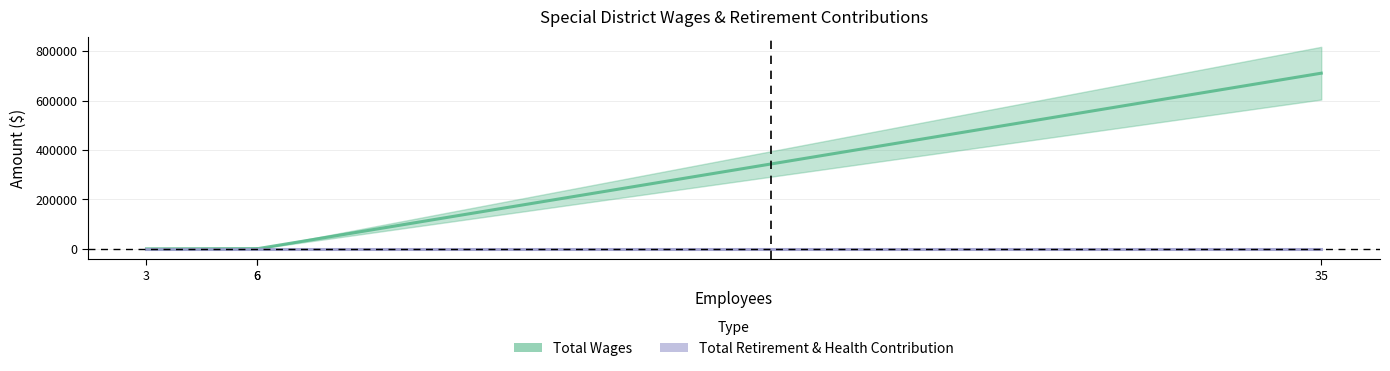

What is the total value across all series at 35?

710866